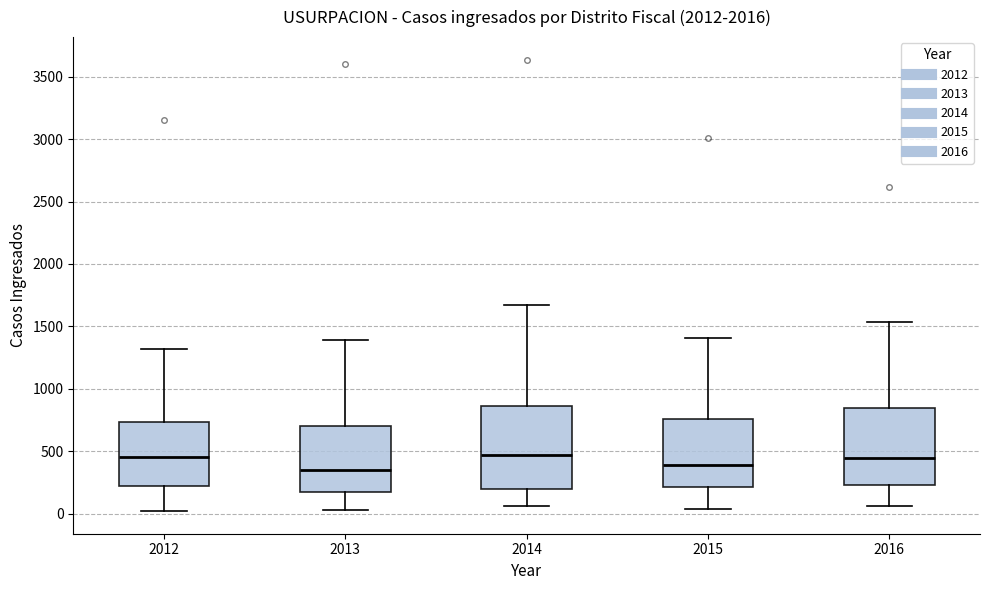

Reading left to right, transcribe this box plot: for each box, give where its median line is, the range the box spans, and where its two whiskers end, as read against the y-axis. The values are not printed on the chart, so give them approximately, as read against the axis.

2012: median 450, box 200 to 750, whiskers 0 to 1300
2013: median 350, box 200 to 700, whiskers 50 to 1400
2014: median 450, box 200 to 850, whiskers 50 to 1650
2015: median 400, box 200 to 750, whiskers 50 to 1400
2016: median 450, box 250 to 850, whiskers 50 to 1550